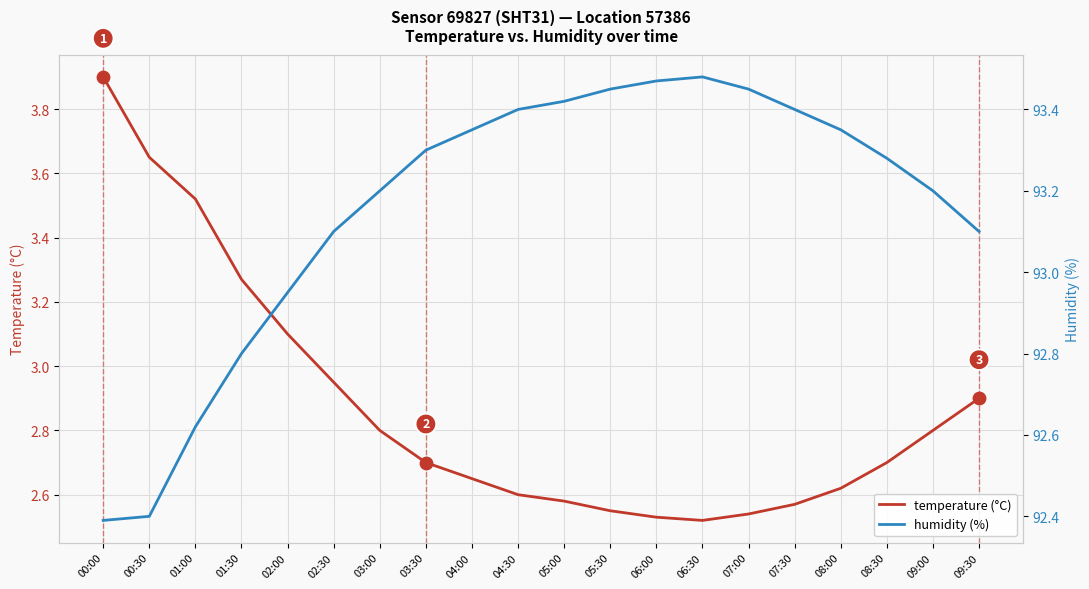

Which series has the largest total across all categories?

humidity (%)